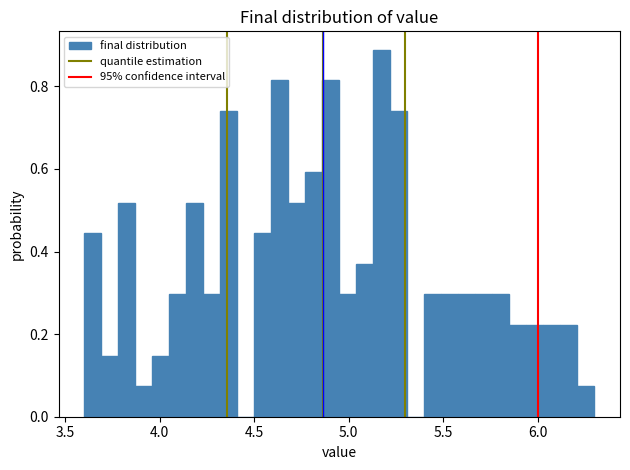

Around what value on the x-axis is the tallest bar? Give the approximate position of its centre, as read against the axis.

5.20